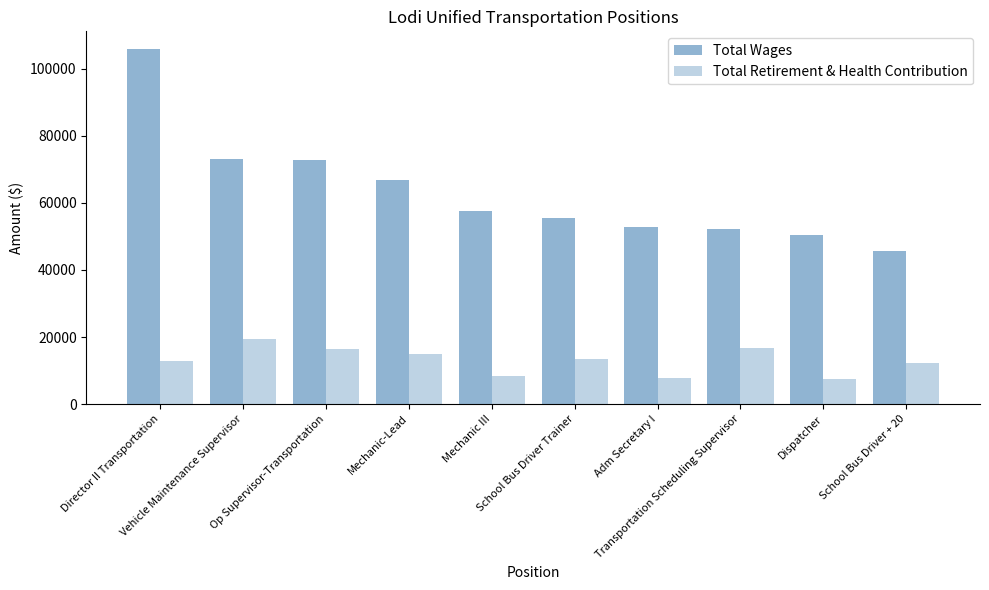

What is the greatest value displayed?

105842